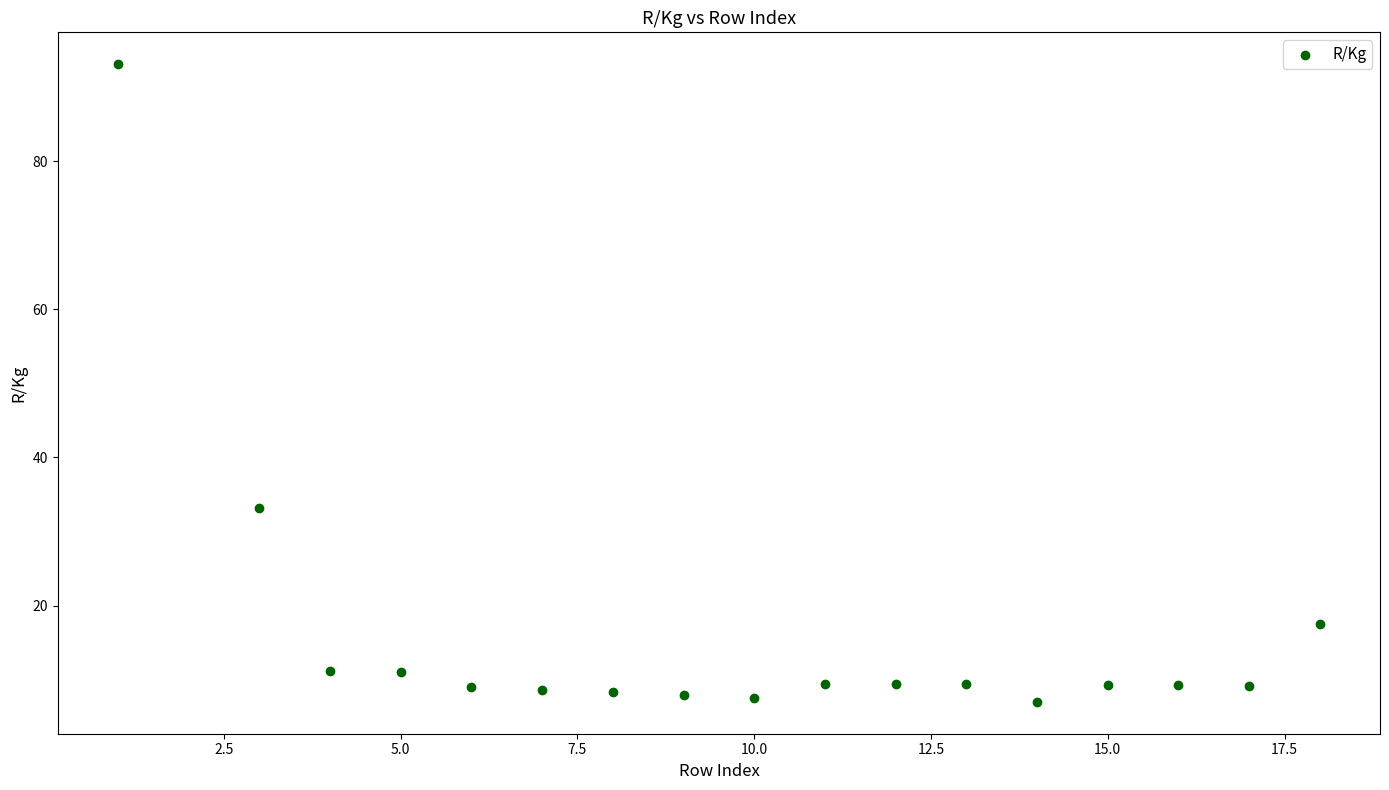

What is the range of Y values (max minus min)?

86.1